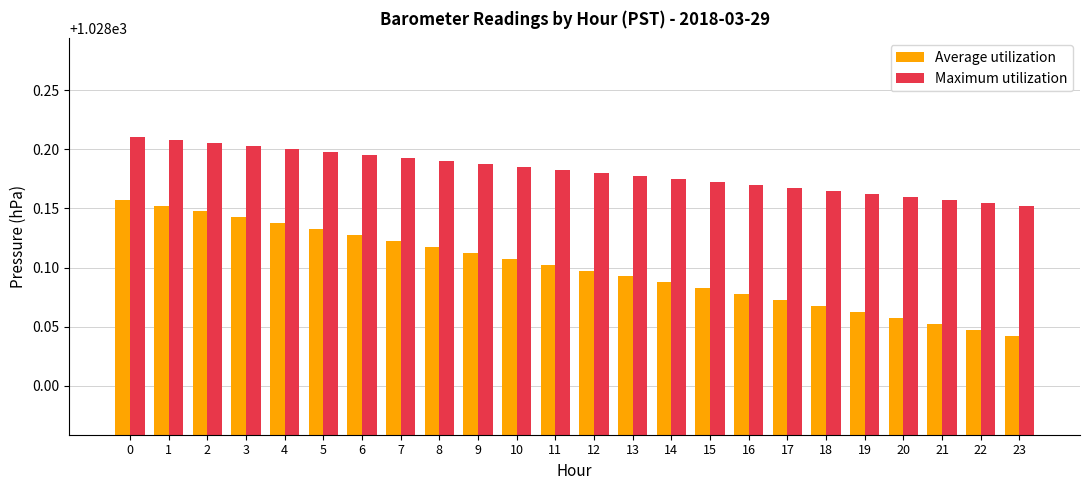

Is the value of Maximum utilization at 13 greater than the value of Average utilization at 21?

Yes